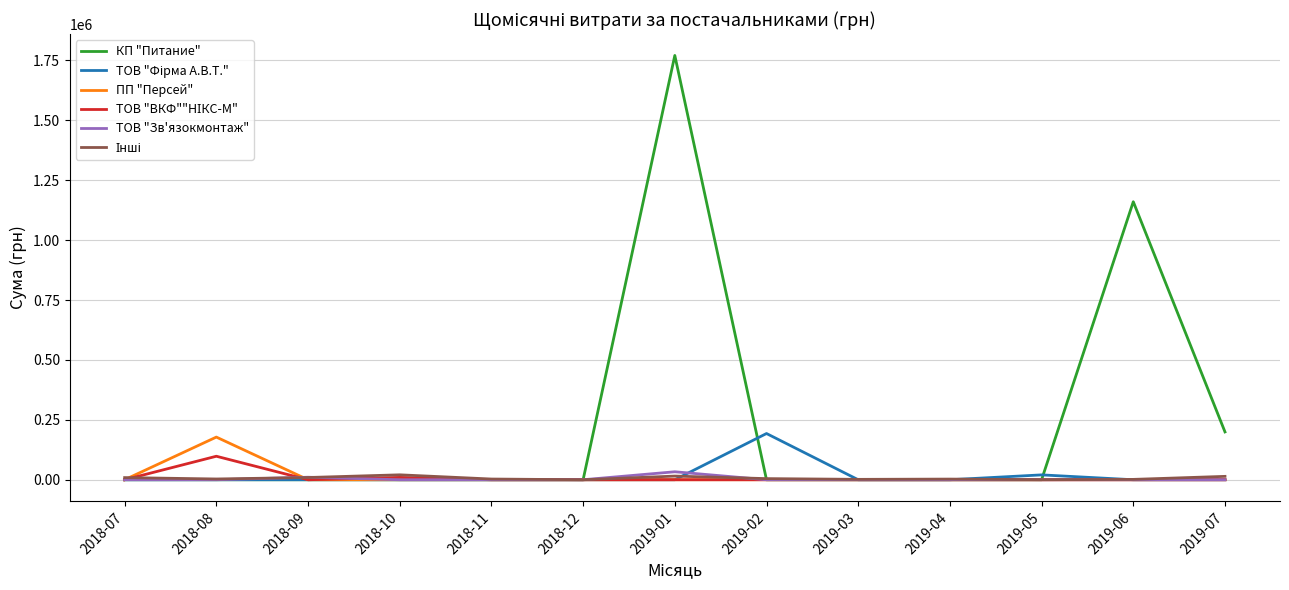

Which series has the largest total across all categories?

КП "Питание"